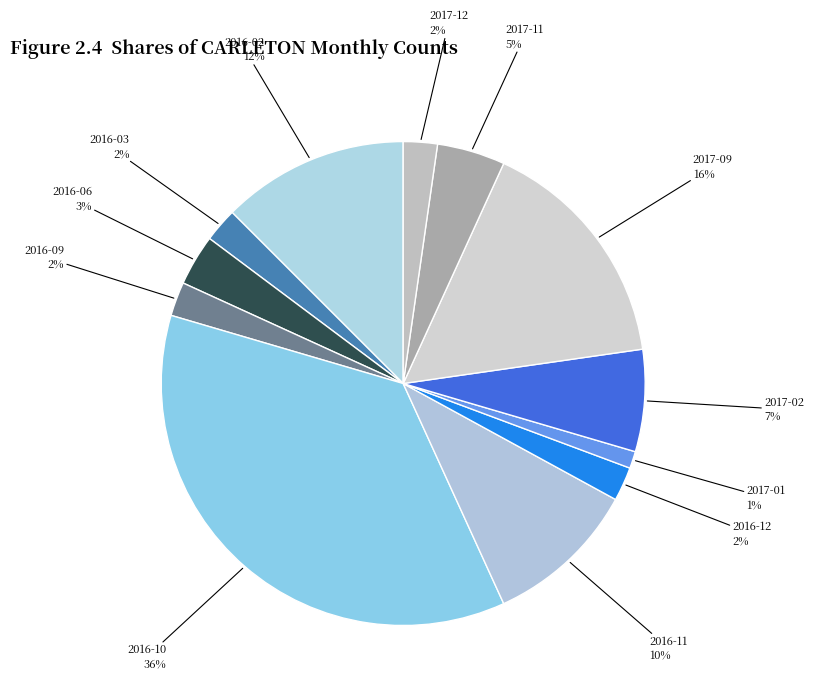

Is there a majority slice in this chart?

No